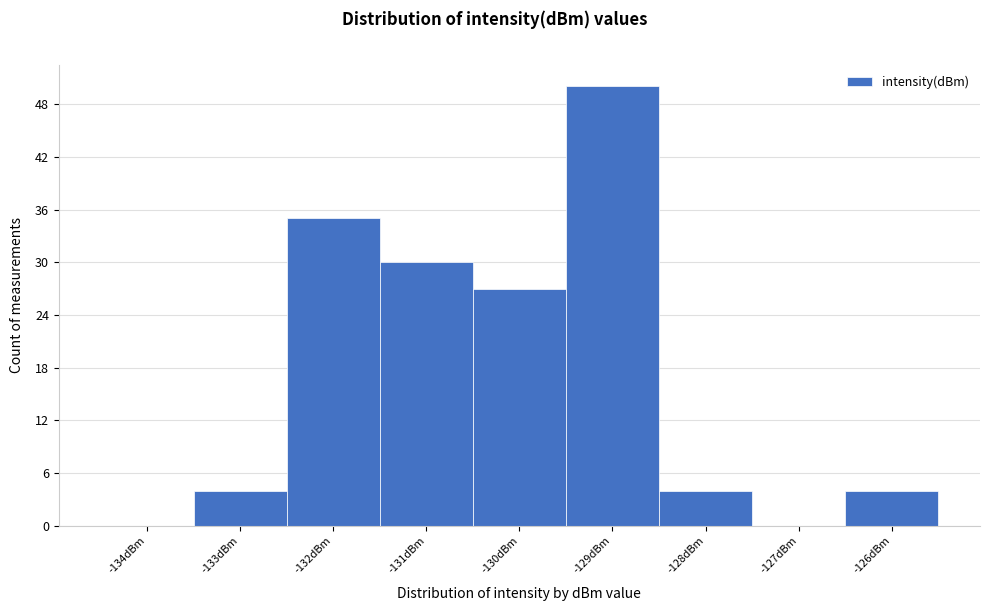

How tall is the bar that spans -126.5 to -125.5 on the x-axis? The values are not printed on the chart, so give them approximately, as read against the axis.

4